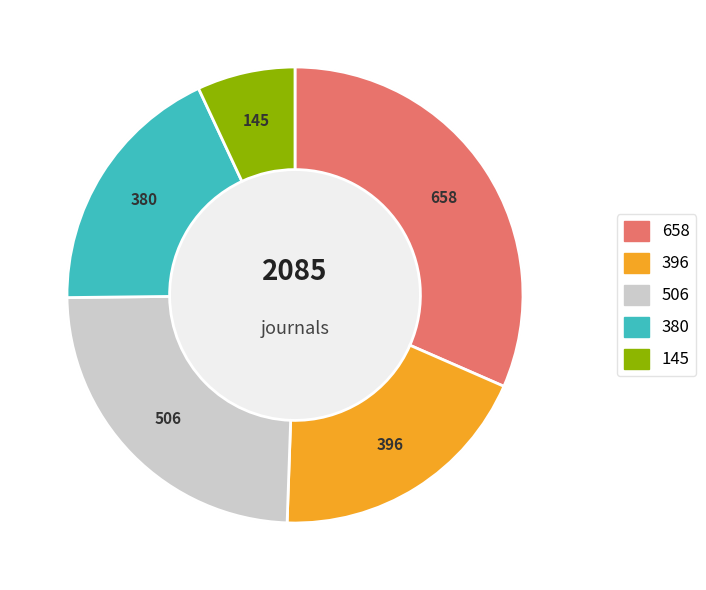

How many segments does this pie chart have?

5